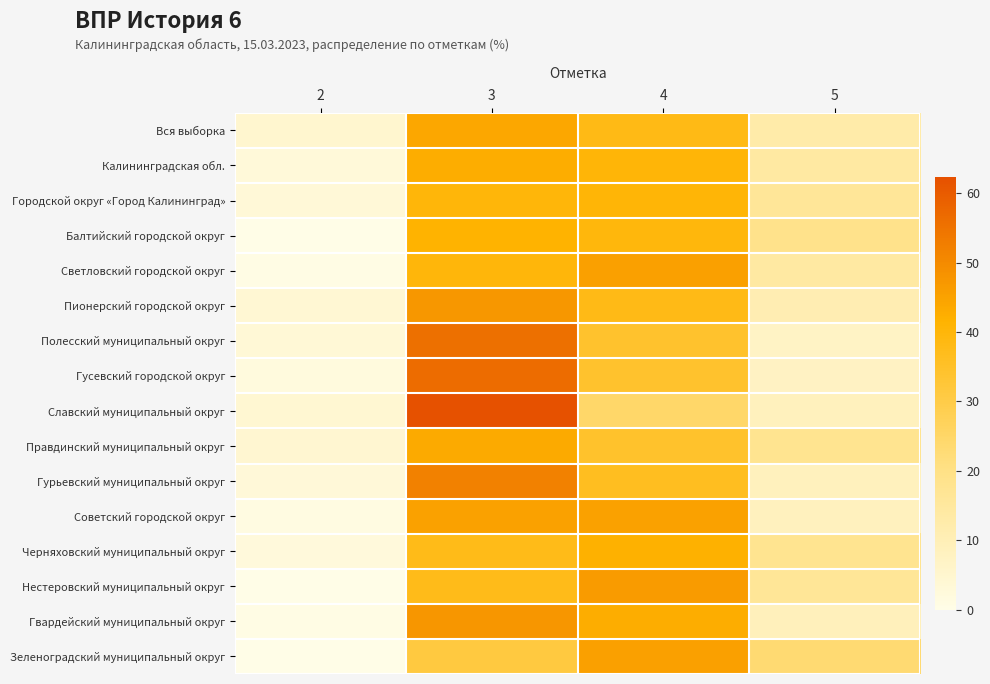

Which series has the largest range (max minus min)?

Славский муниципальный округ